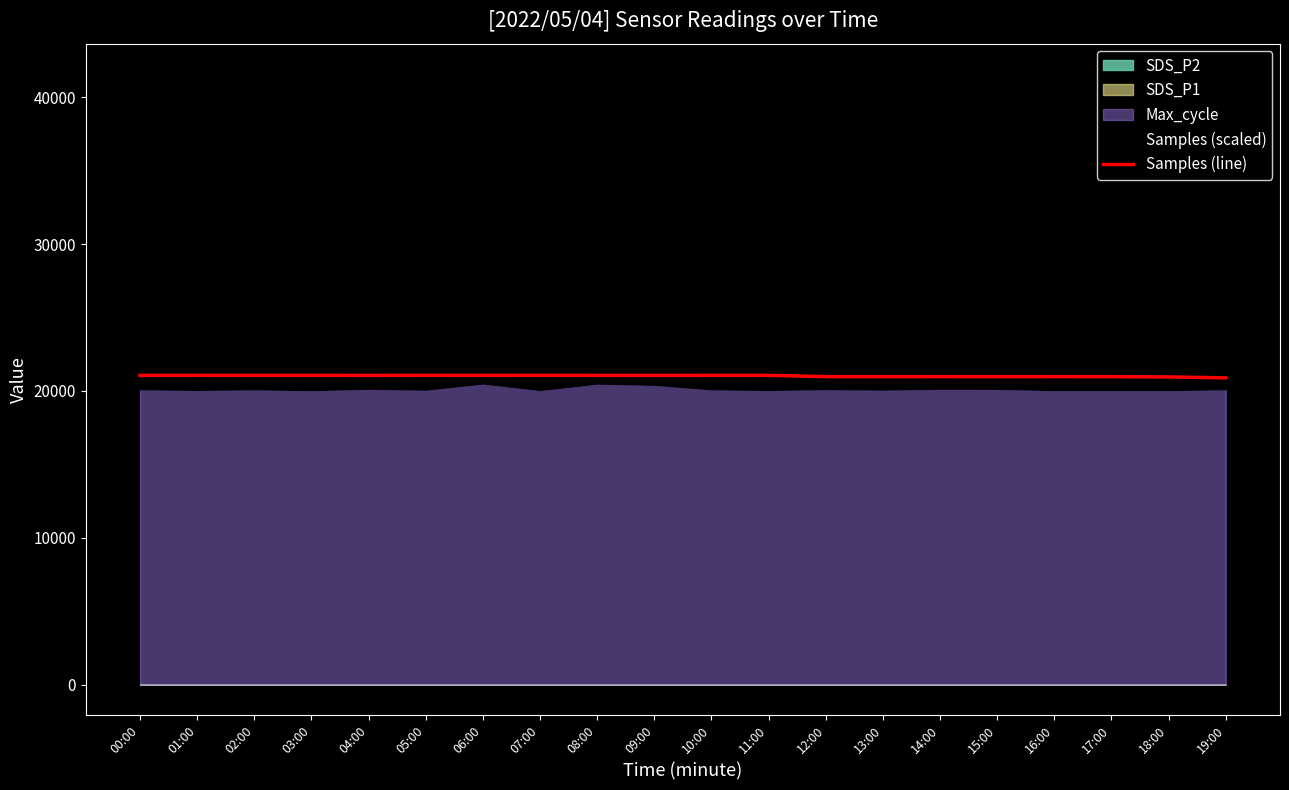

At which category does the chart reach its minimum across all series?

19:00